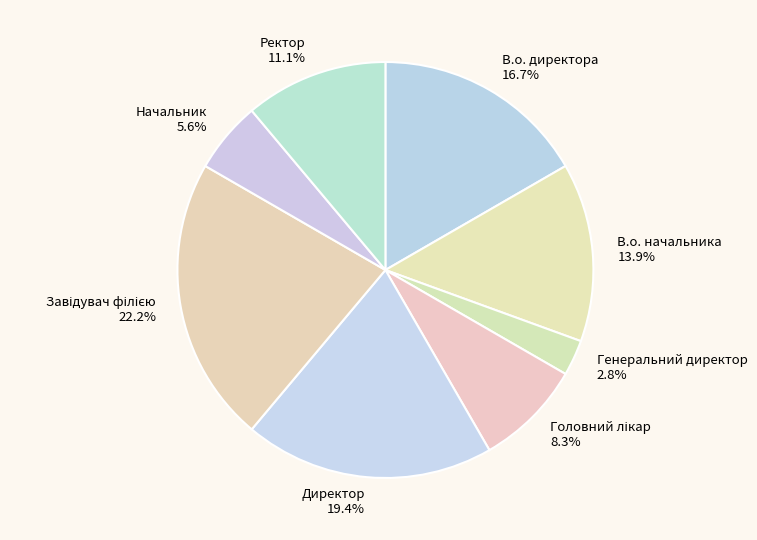

What is the smallest slice in the pie chart?

Генеральний директор